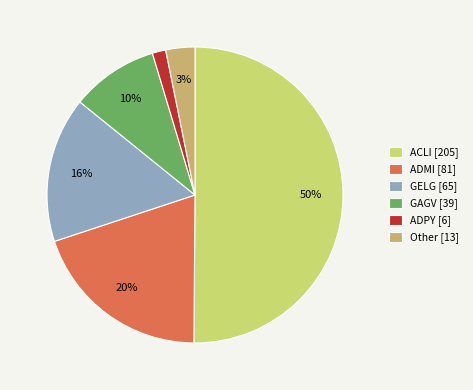

Between GELG [65] and GAGV [39], which is larger?

GELG [65]